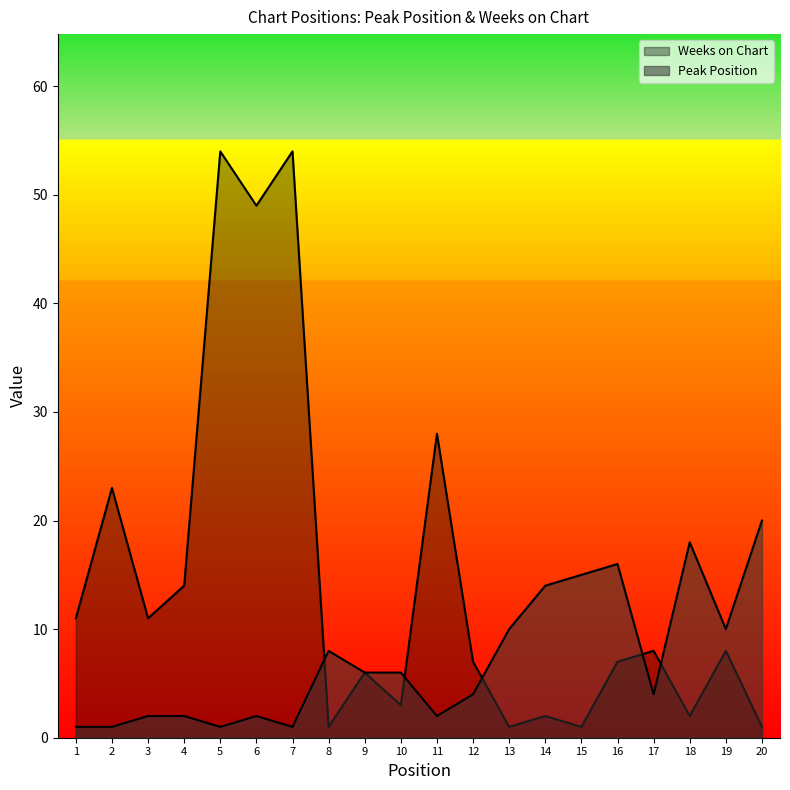

Which category has the highest value across all series?

5